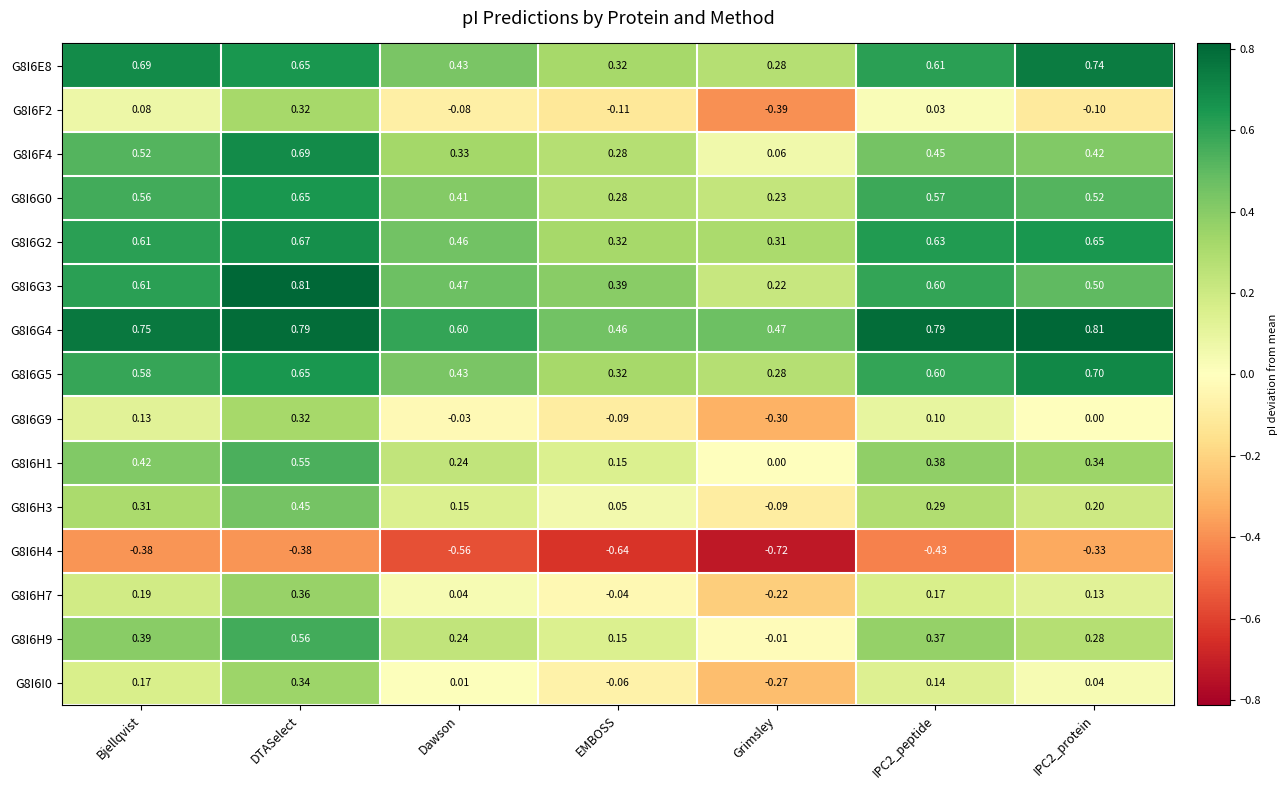

Which label corresponds to the smallest value in the chart?

Grimsley